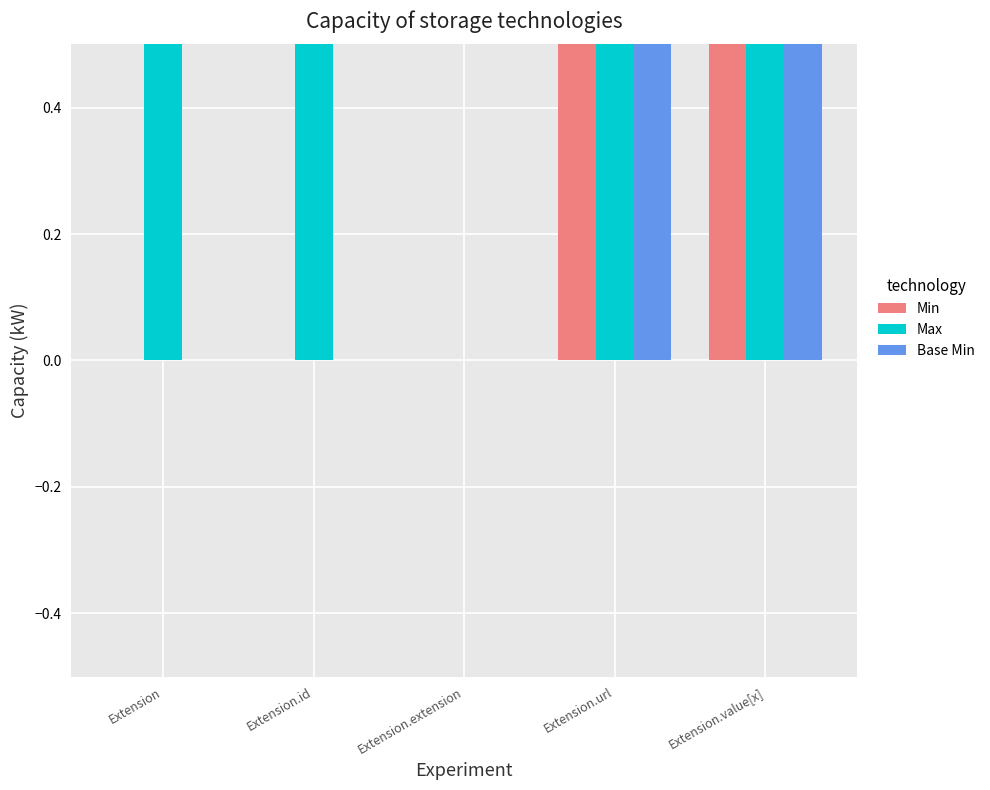

How many groups of bars are there?

5